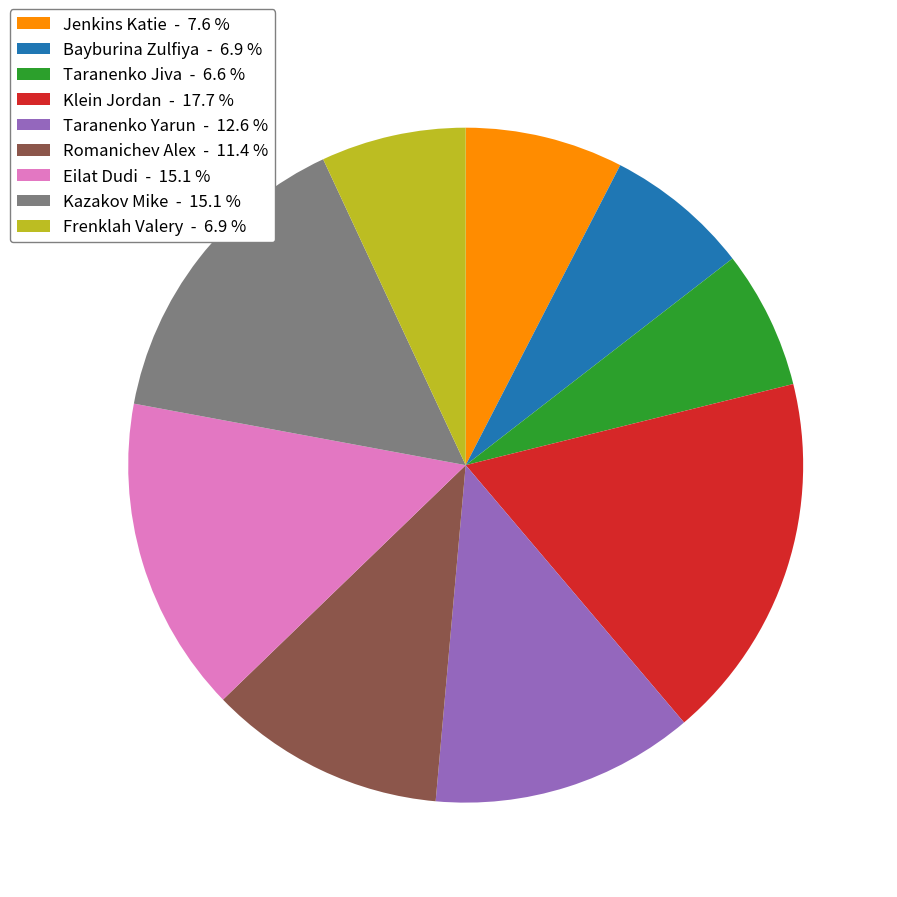

Which slice is the largest?

Klein Jordan